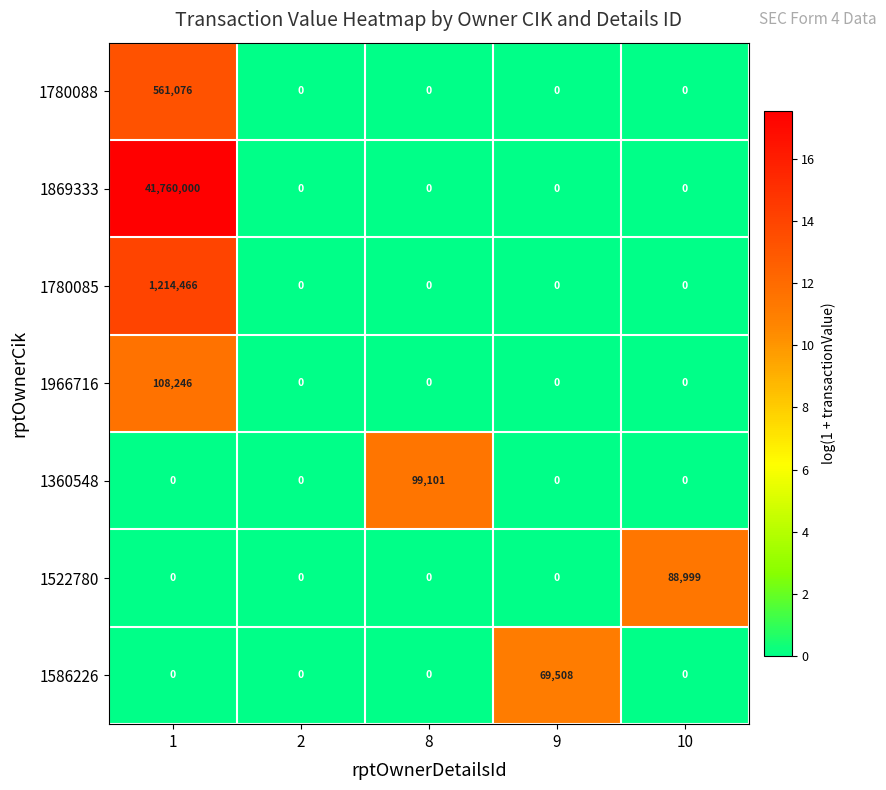

Rank the series by their maximum value, from lowest to highest.

1586226, 1522780, 1360548, 1966716, 1780088, 1780085, 1869333